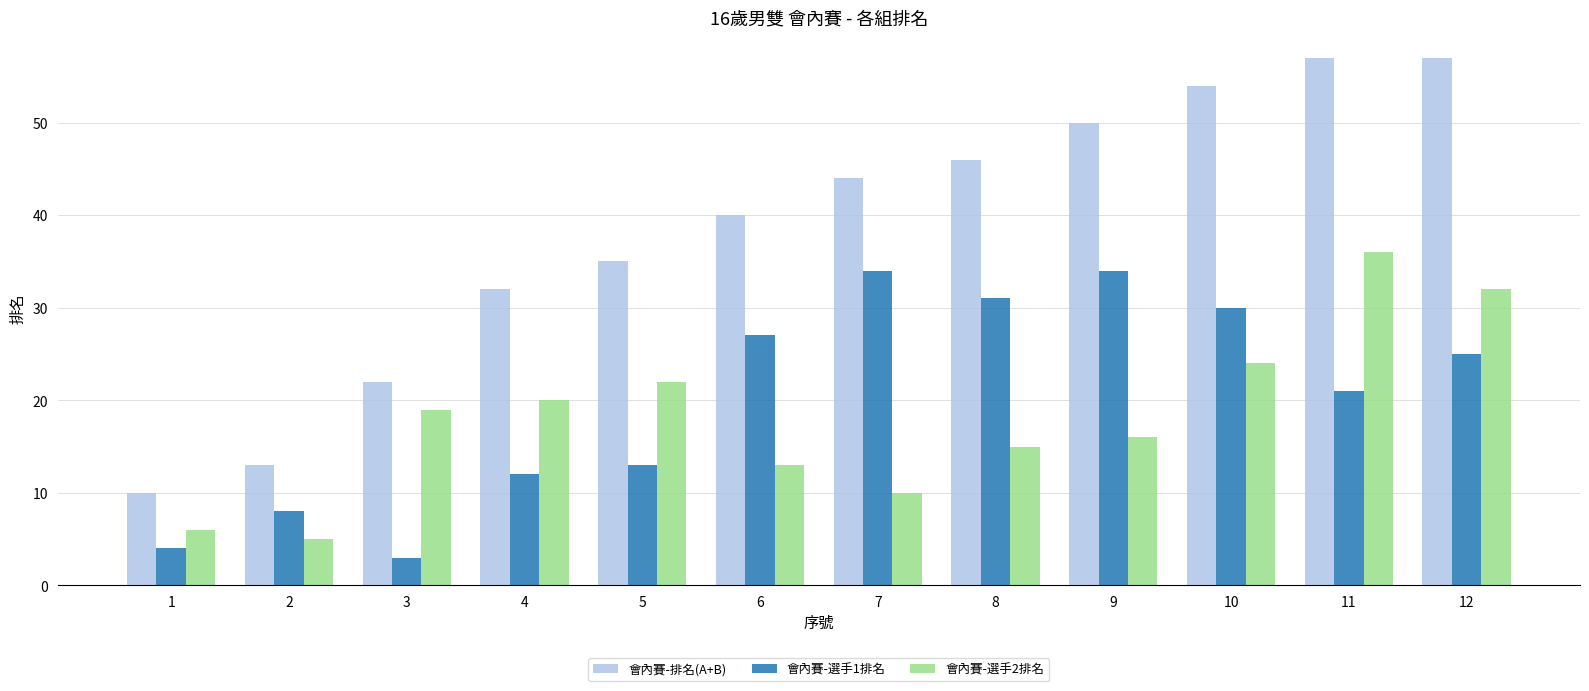

Count the number of categories in the chart.

12